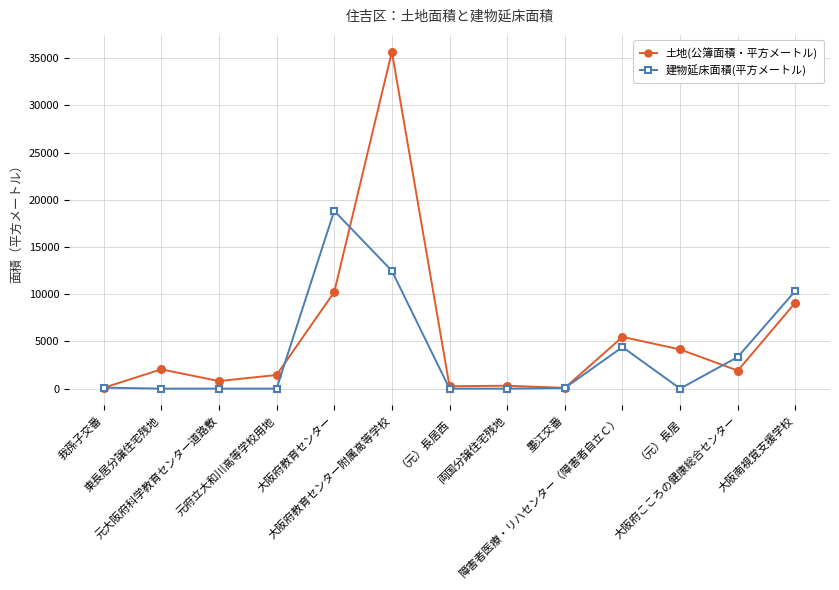

True or false: 建物延床面積(平方メートル) has more than 0 interior local peaks.

True